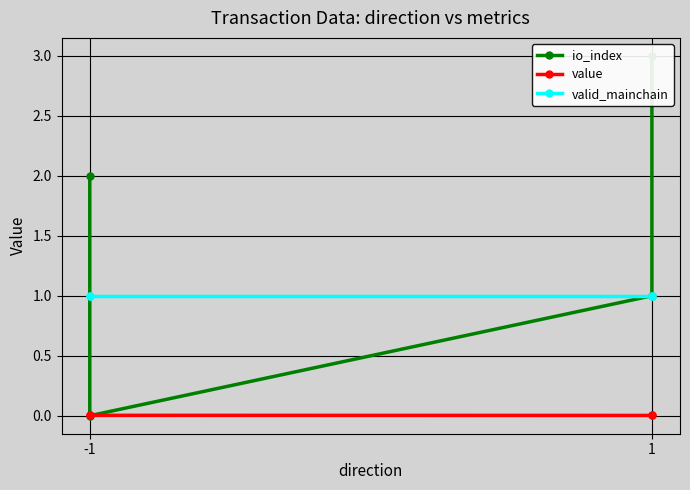

Rank the series at 1 from lowest to highest value.

value, io_index, valid_mainchain